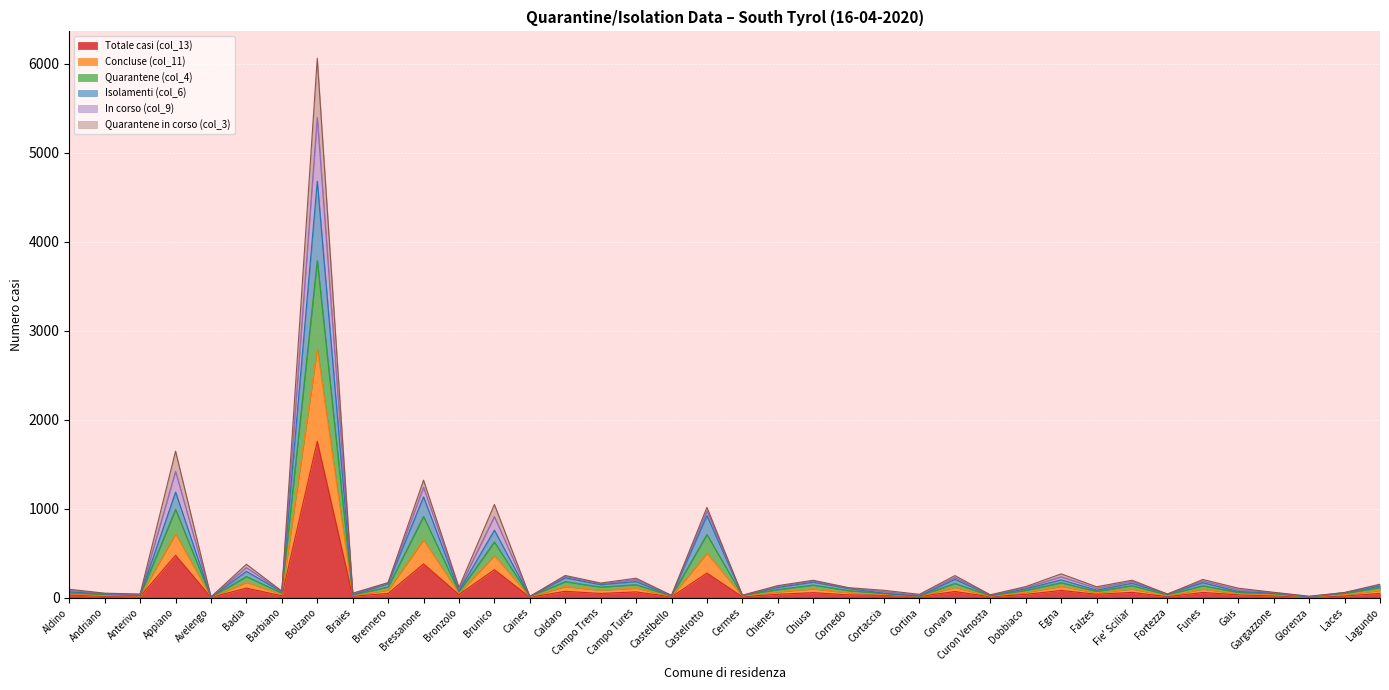

Where is Quarantene in corso (col_3) nearest to the value 2701?

Appiano